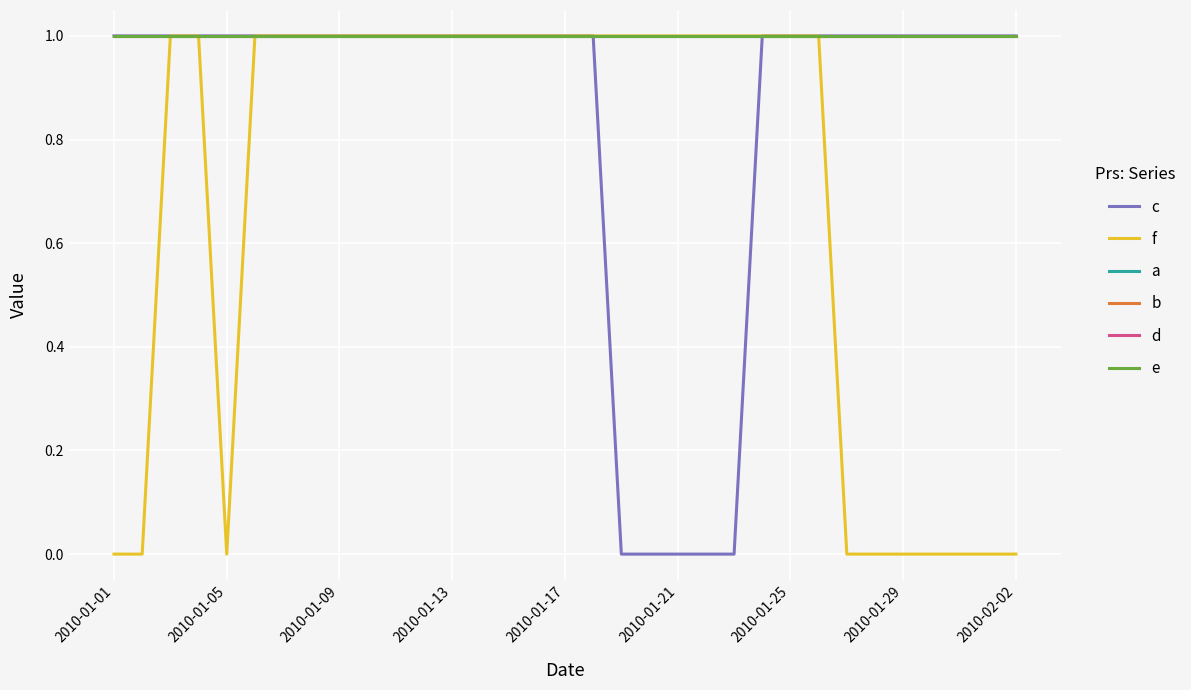

Does the chart have visible grid lines?

Yes